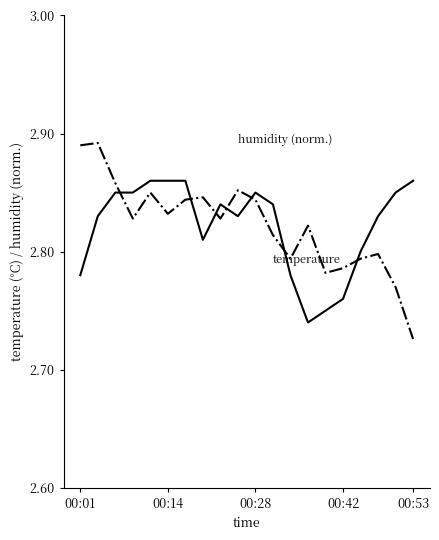

Which label corresponds to the smallest value in the chart?

00:53